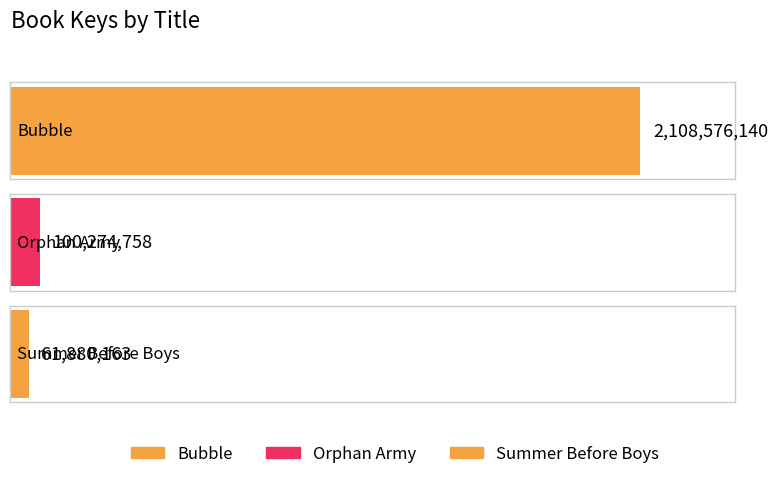

What value does the data have at Orphan Army, to the nearest 50?

100274750